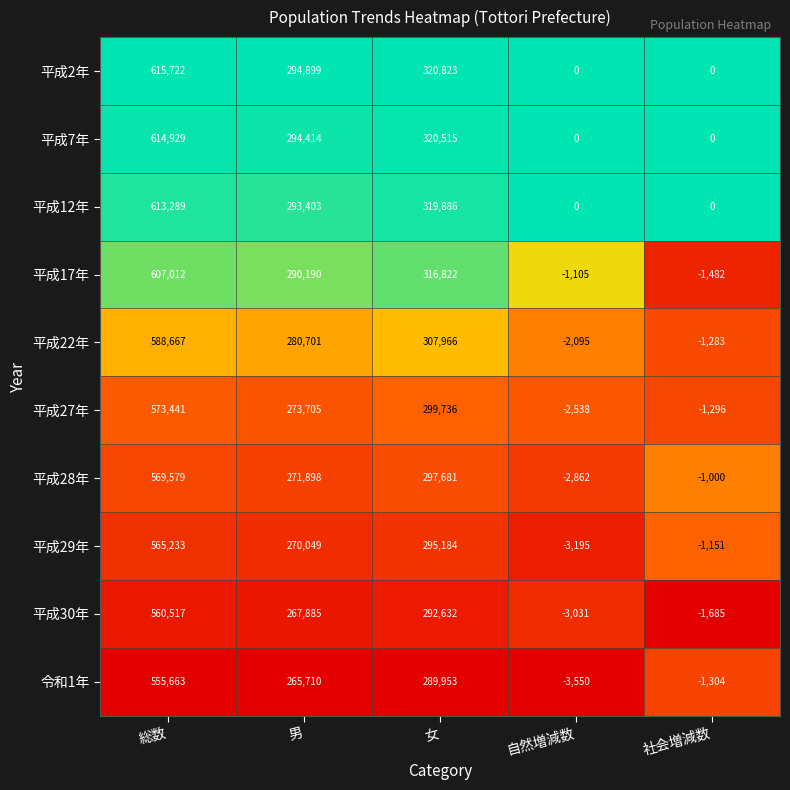

What is the total value across all series at 総数?

5864052